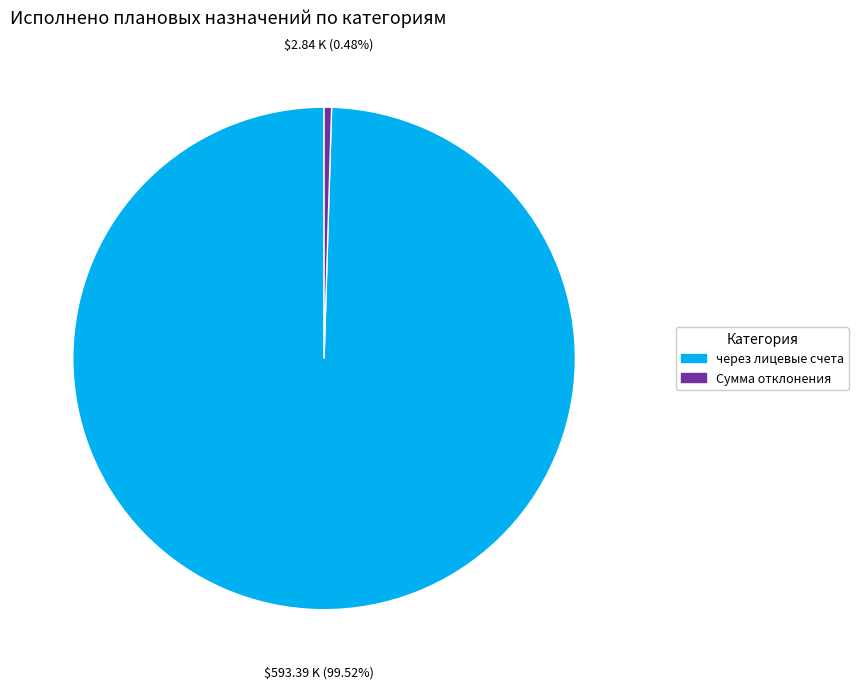

Is there any slice that represents more than half of the pie?

Yes